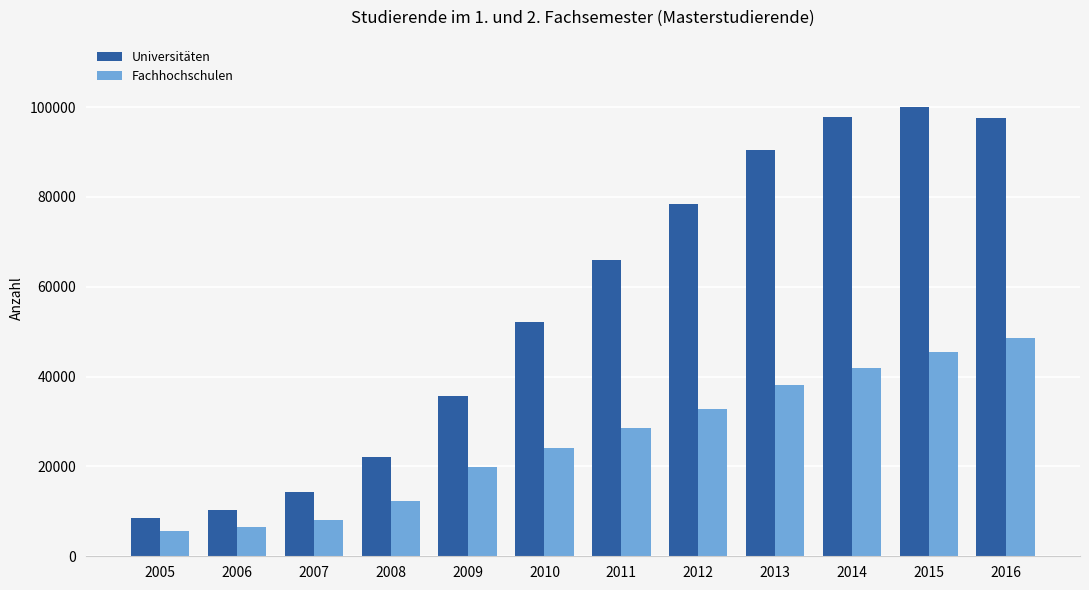

What is the difference between the highest and lowest values at 2006?

3748